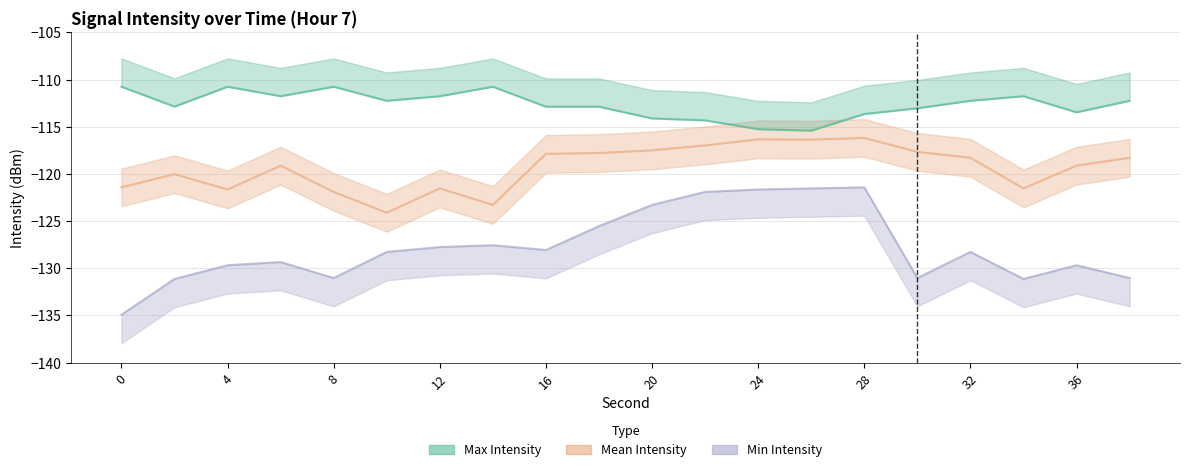

What is the value of the Mean Intensity point at the 4th from the left?

-119.1